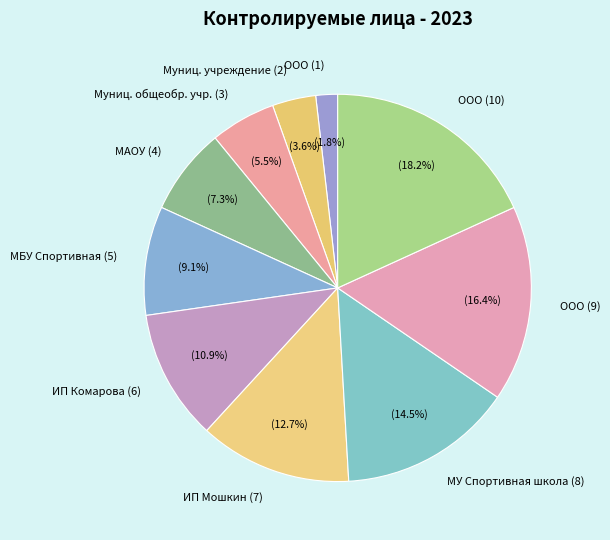

Combined, what portion of the pie is ООО (9) and МБУ Спортивная (5)?

25.5%